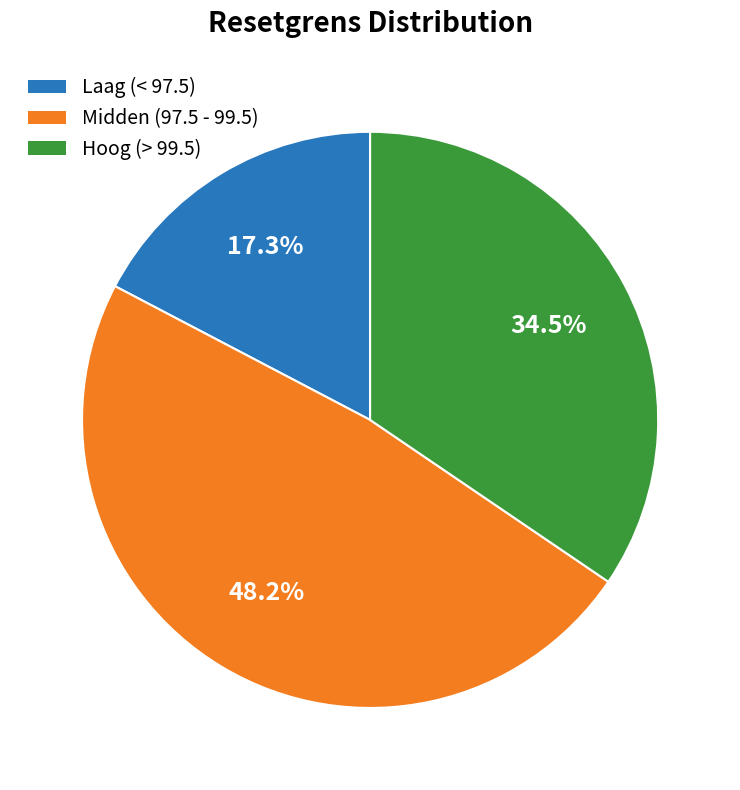

Is there any slice that represents more than half of the pie?

No